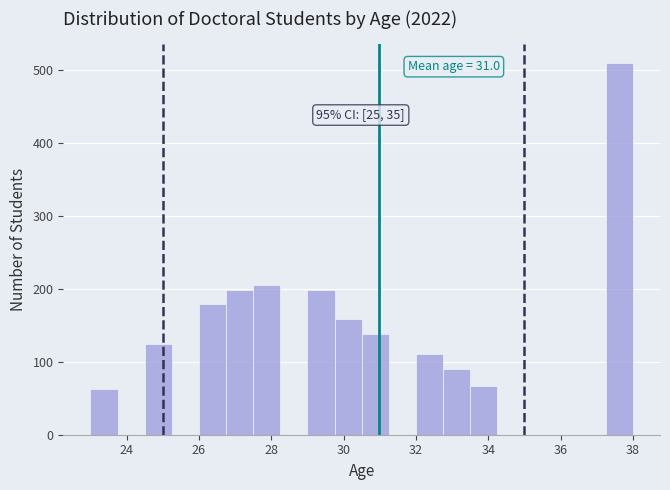

Read against the x-axis, roughly where is the centre of the tallest bar?

37.6